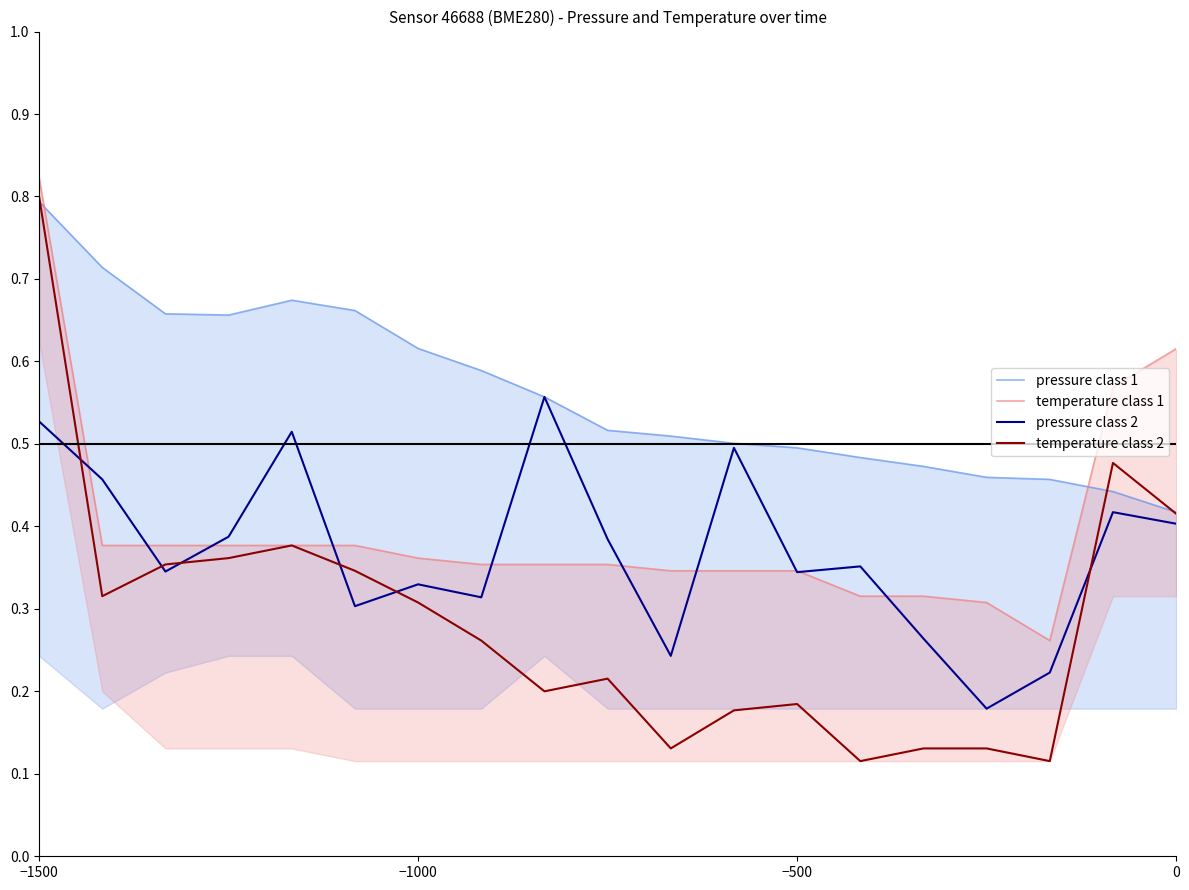

Count the number of data series in this chart.

4